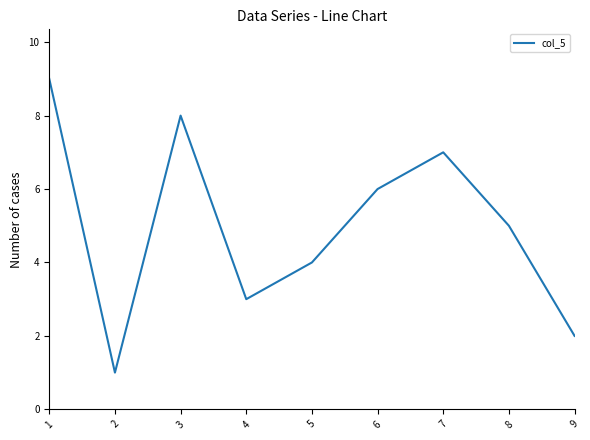

At which category does the data reach its first local valley?

2